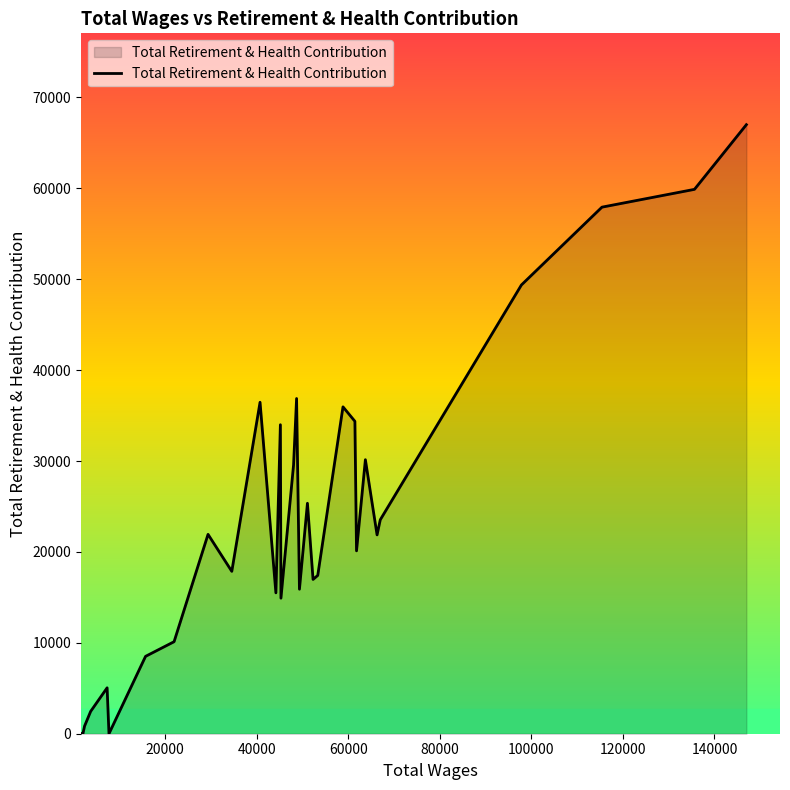

What is the maximum value shown in the chart?

67007